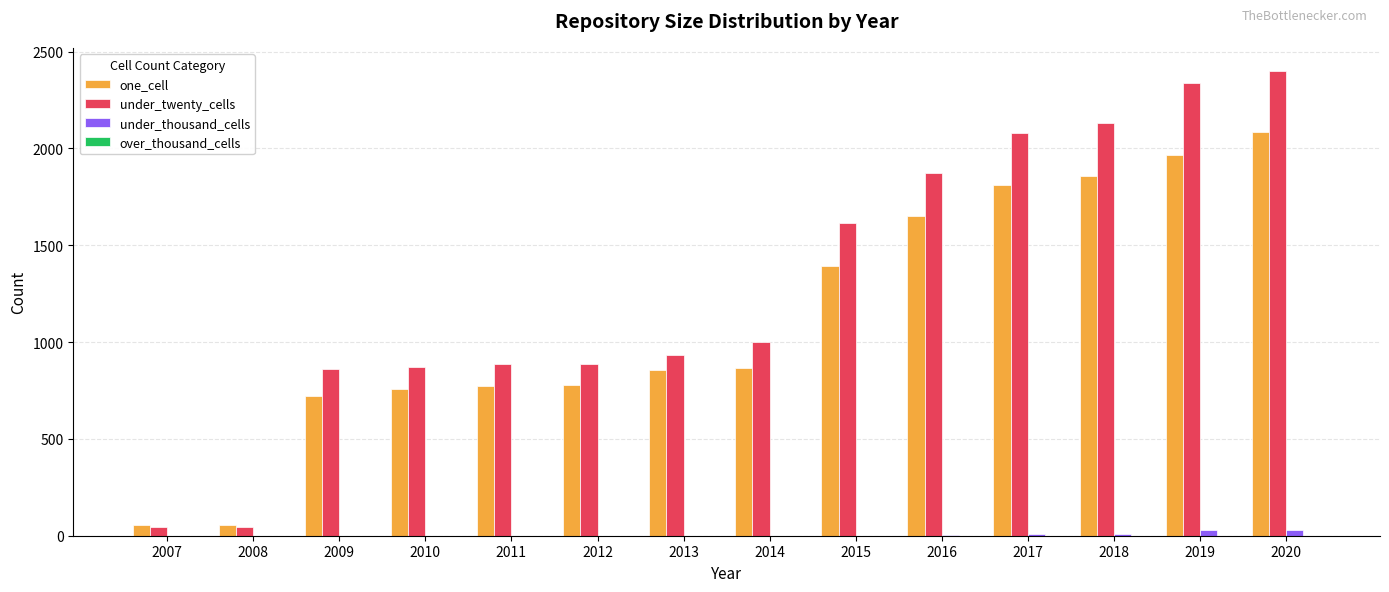

Which series changed the most between 2008 and 2020?

under_twenty_cells